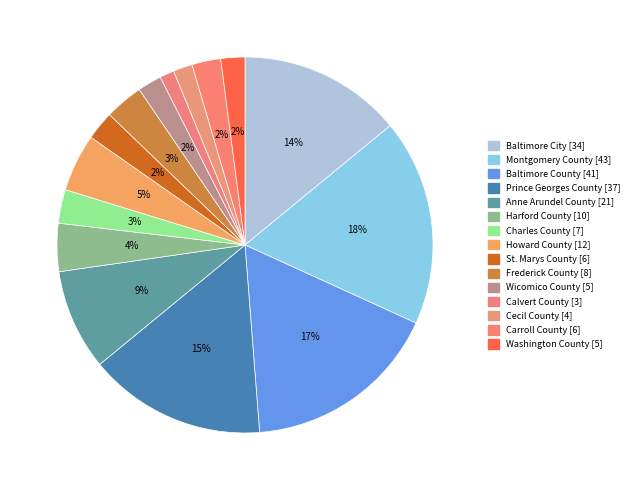

Is it true that Charles County is 10% of the pie?

False